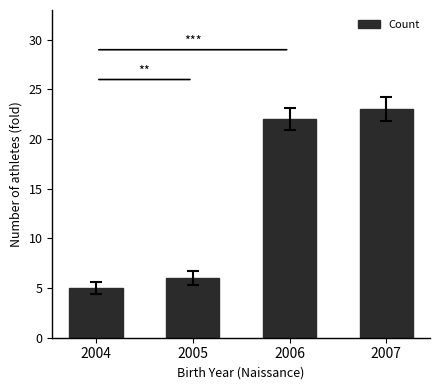

Rank the categories by value from lowest to highest.

2004, 2005, 2006, 2007